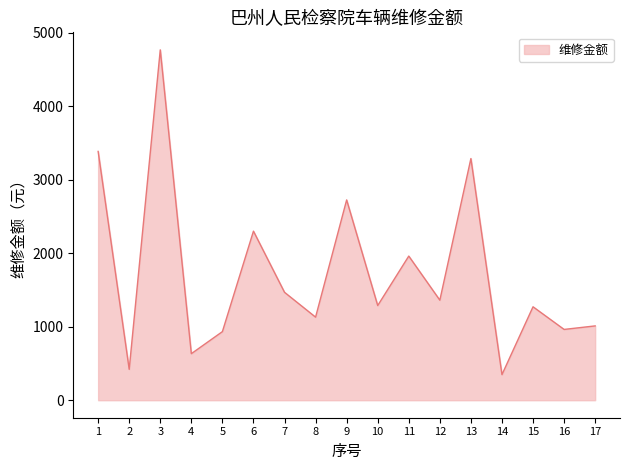

The value at 4 is 391. True or false?

False